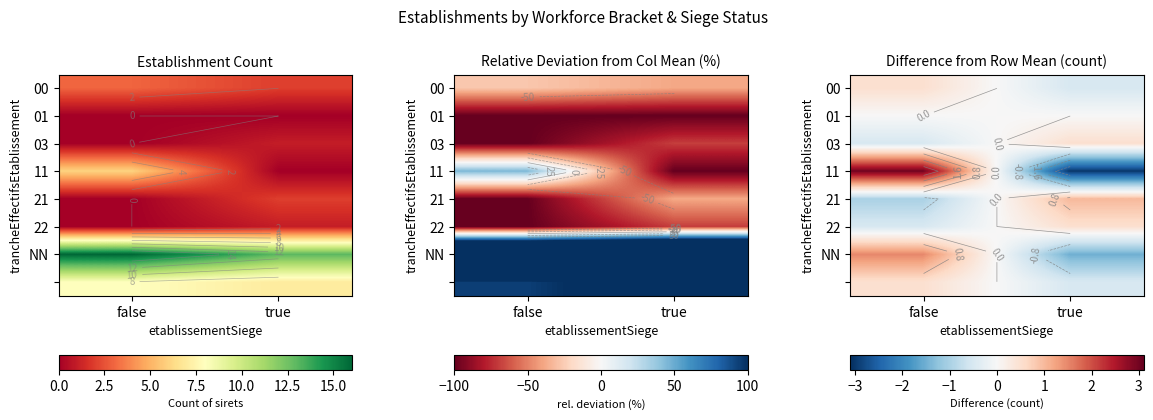

How many values in the 00 series are below 0?

1